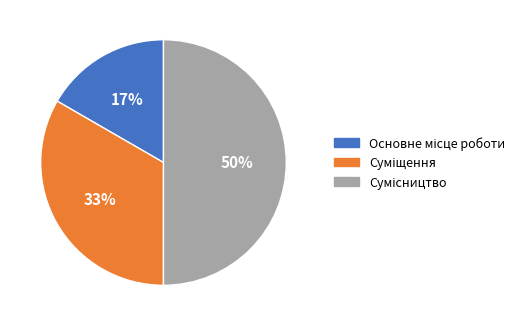

To the nearest percent, what is the difference between the largest and smallest slice percentages?

33%